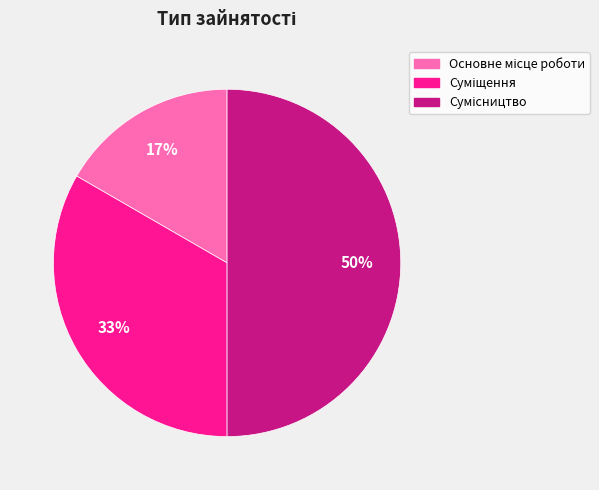

To the nearest percent, what is the average slice percentage?

33%